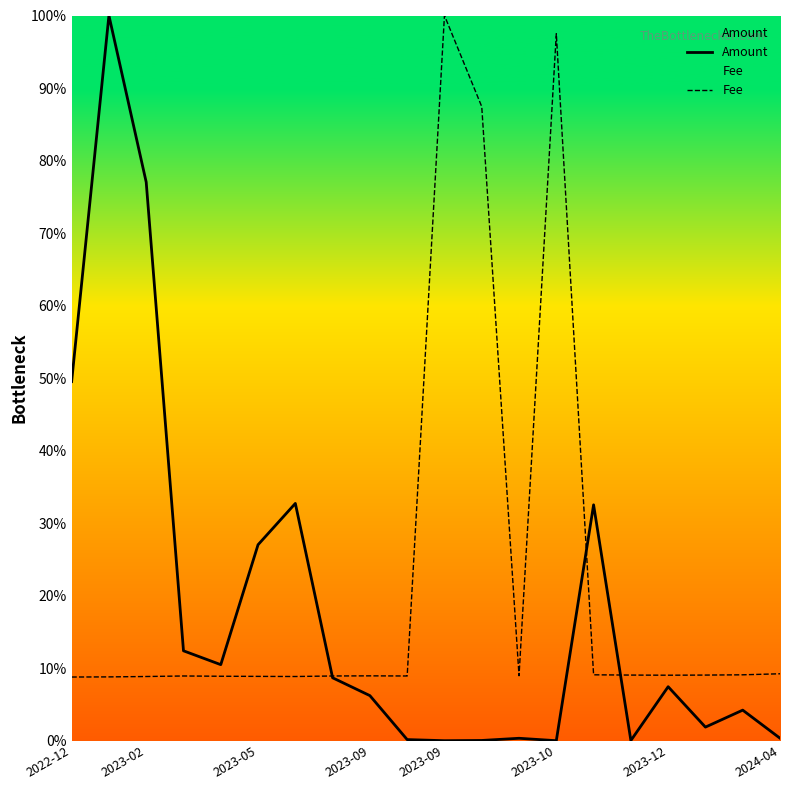

What is the spread (max minus min) of values at 2023-10?

97.5